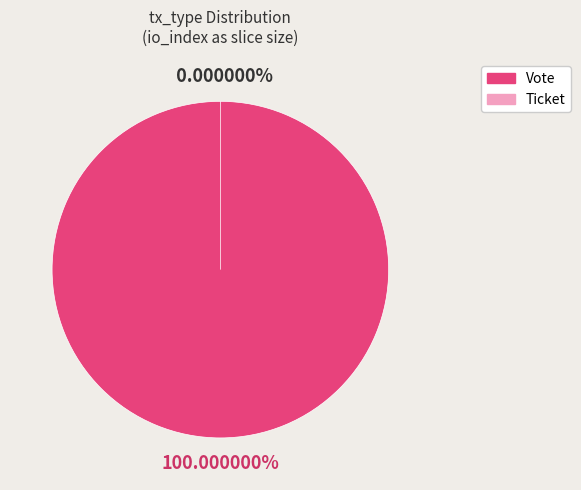

Which slice is the smallest?

Ticket